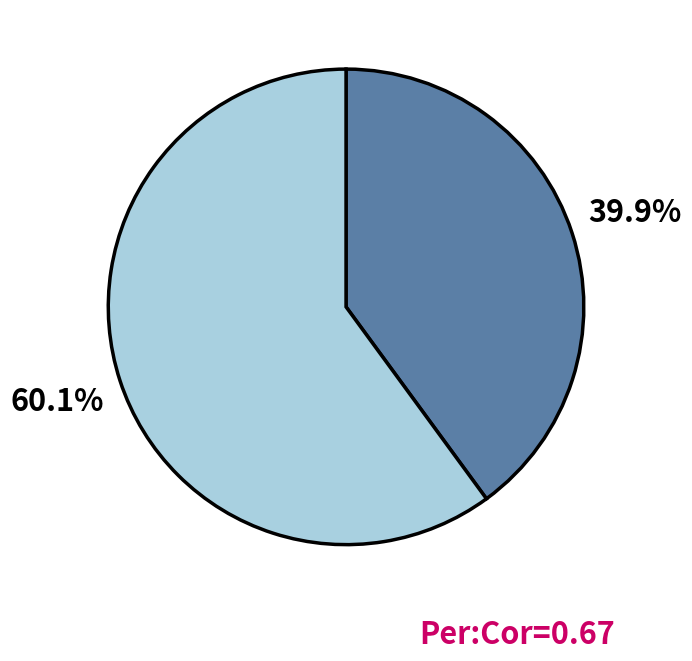

Does any single category account for the majority?

Yes